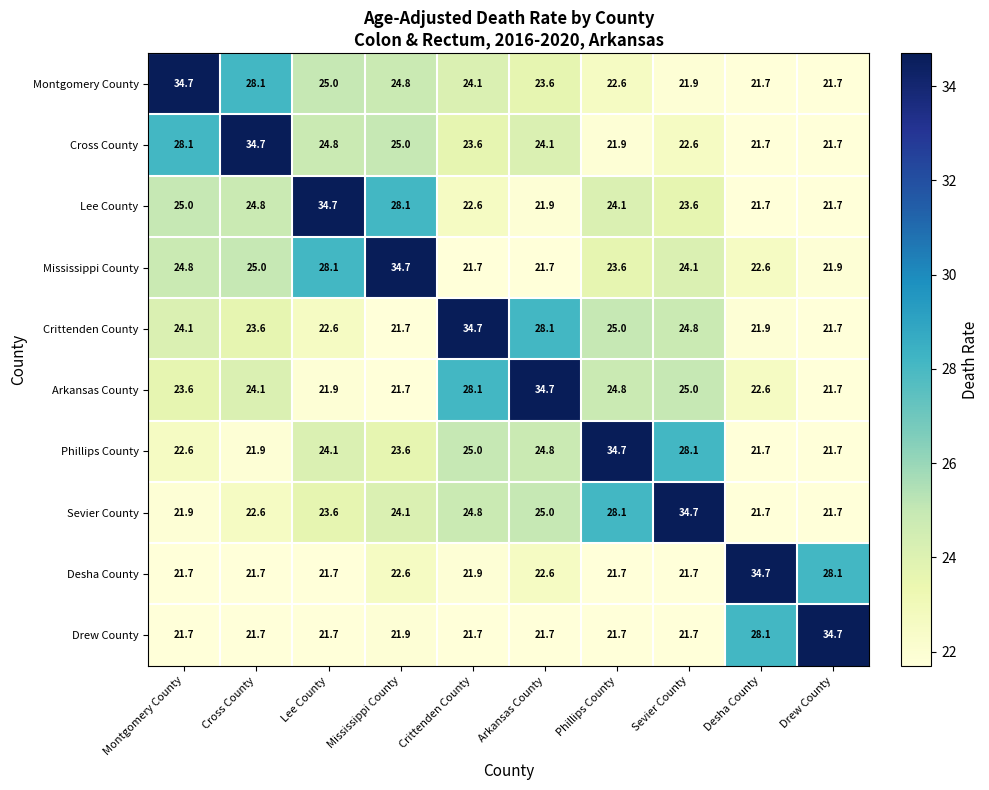

What is the difference between the maximum and minimum values in the Phillips County series?

13.0